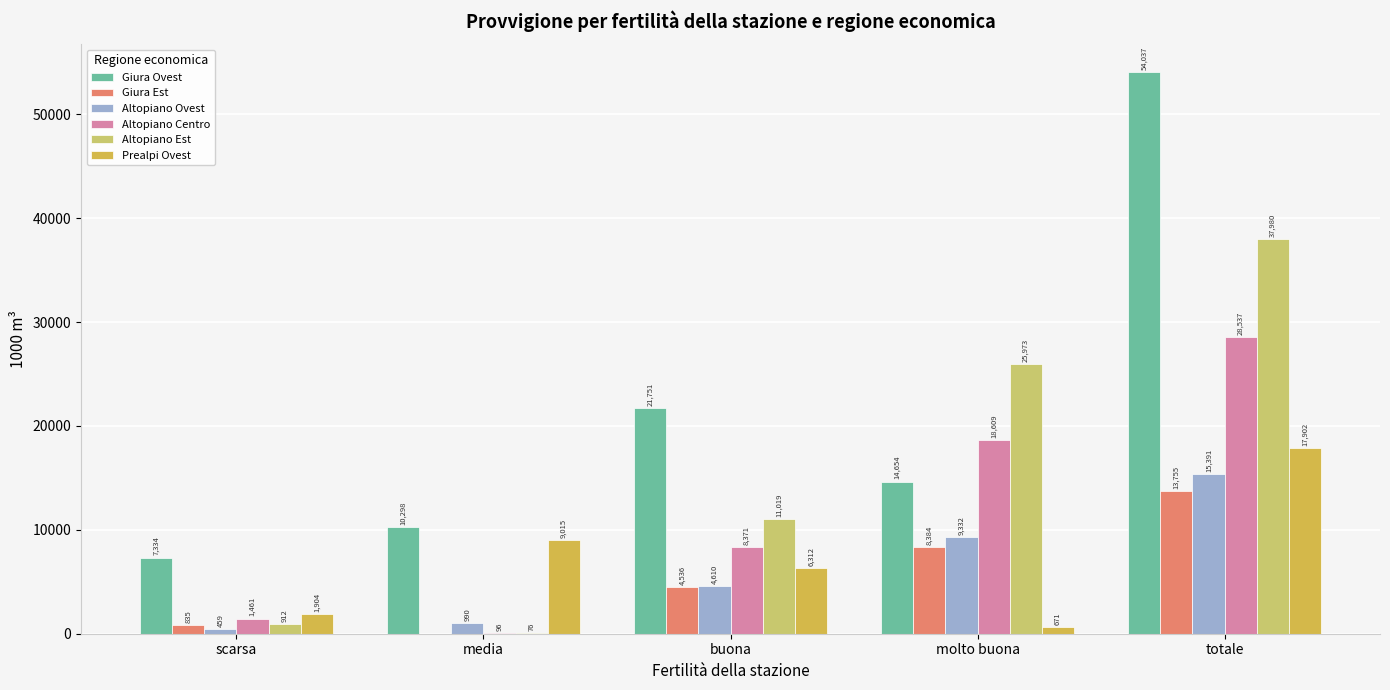

Count the number of categories in the chart.

5